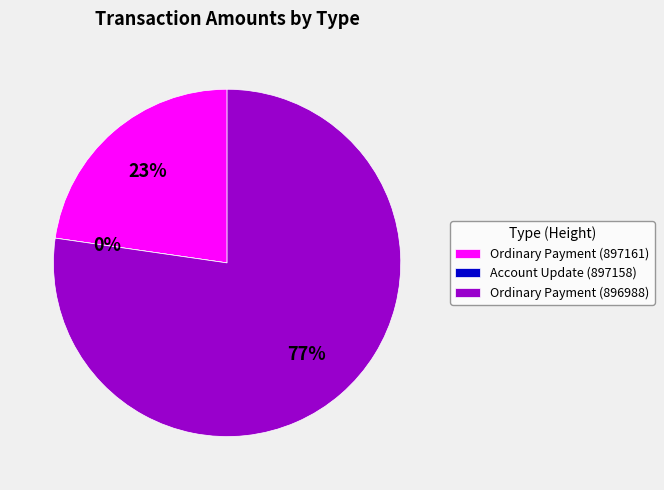

What is the largest slice in the pie chart?

Ordinary Payment (896988)